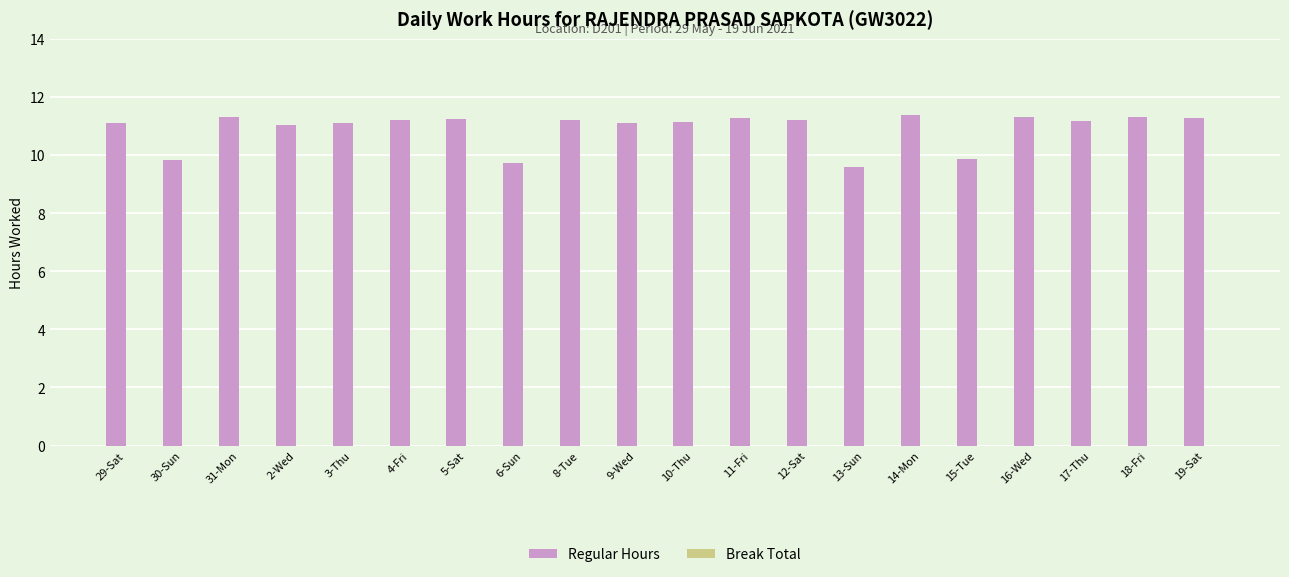

True or false: the data shows 11.3 at 16-Wed.

True